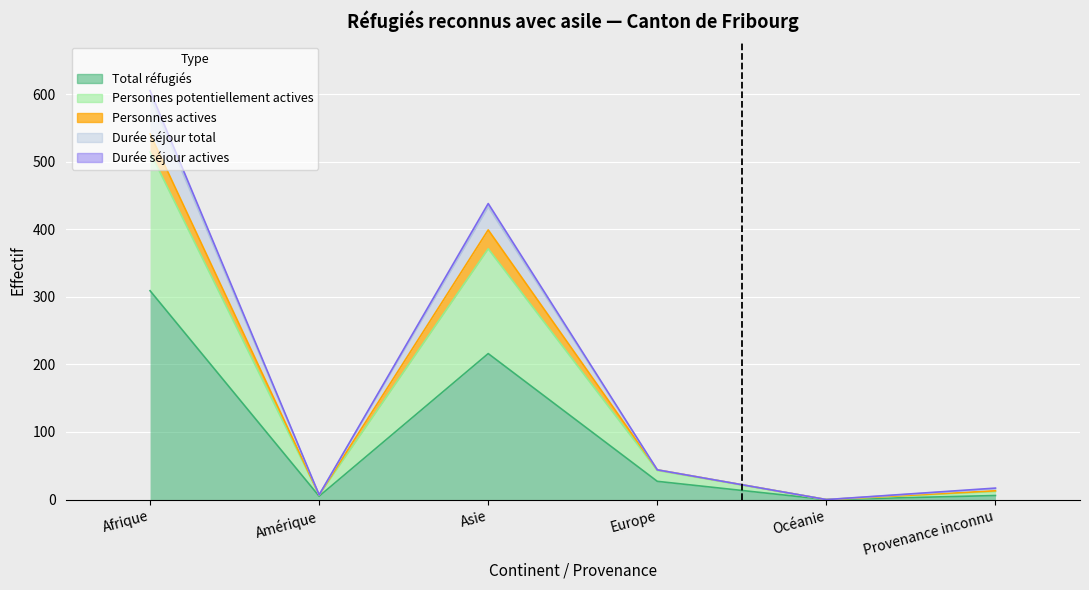

True or false: Durée séjour total and Durée séjour actives cross at least once.

False